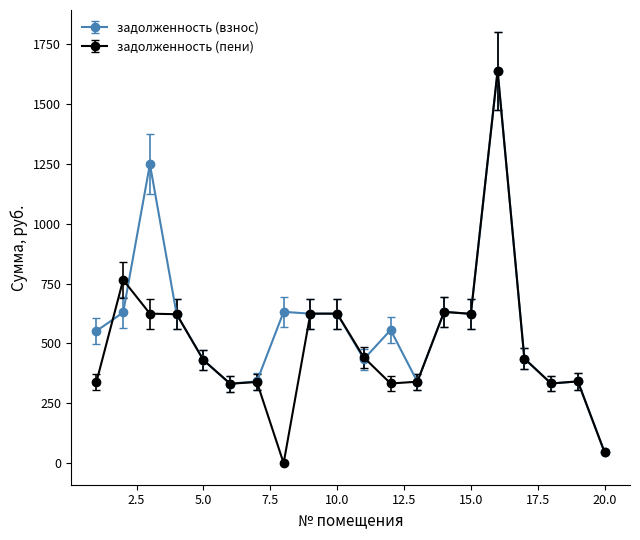

How many values in the задолженность (пени) series are below 437?

10